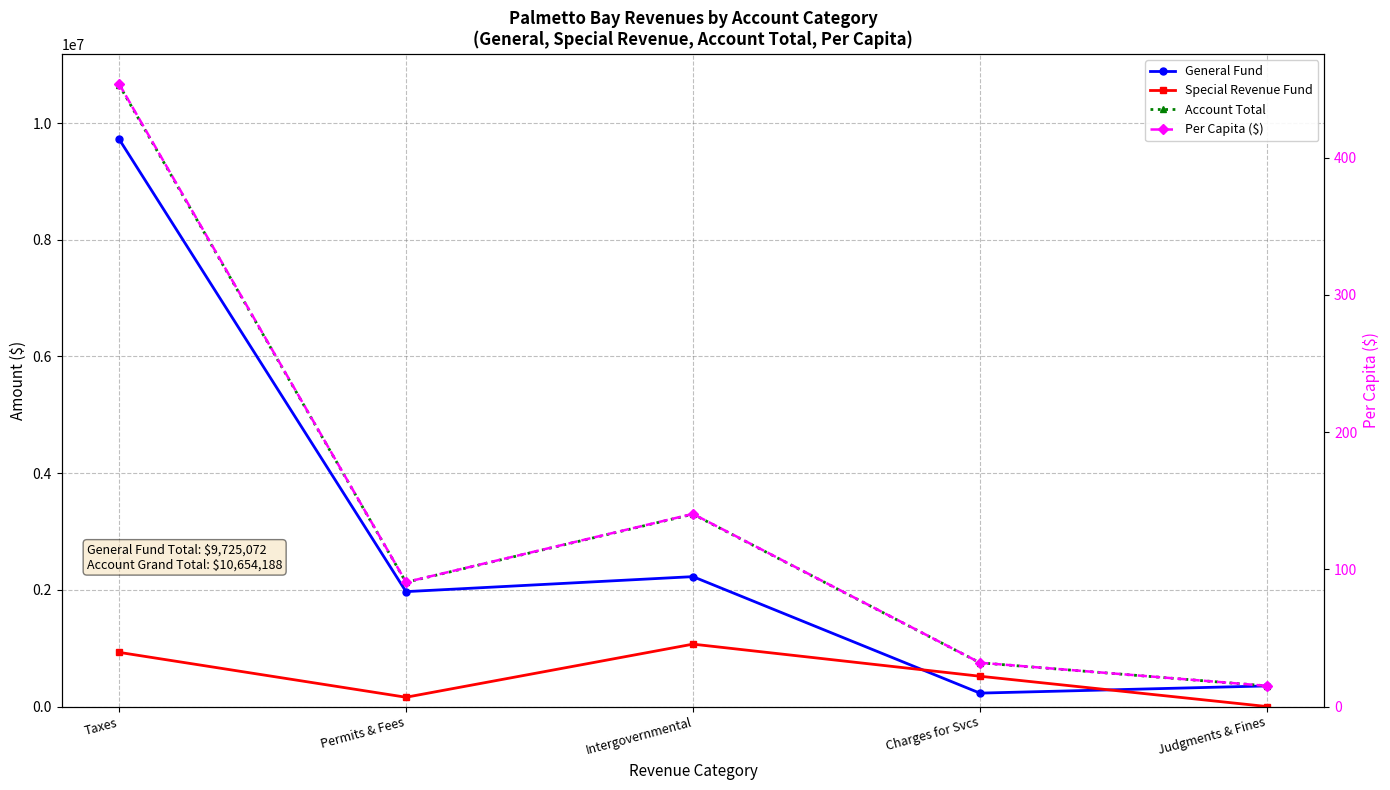

What is the greatest value displayed?

10654188.0